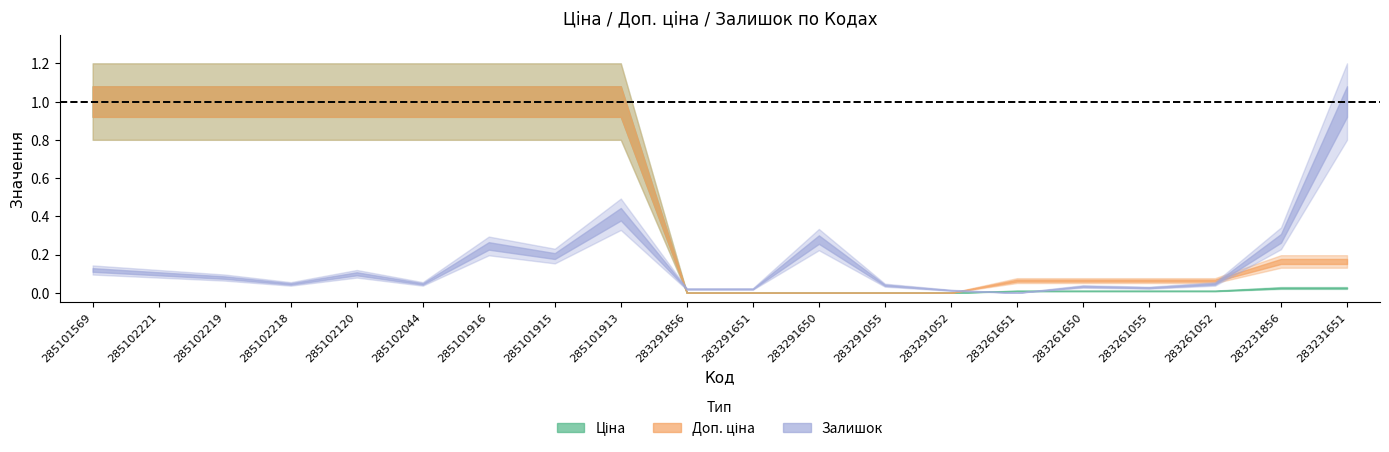

Rank the series by their average value, from lowest to highest.

Залишок, Ціна, Доп. ціна